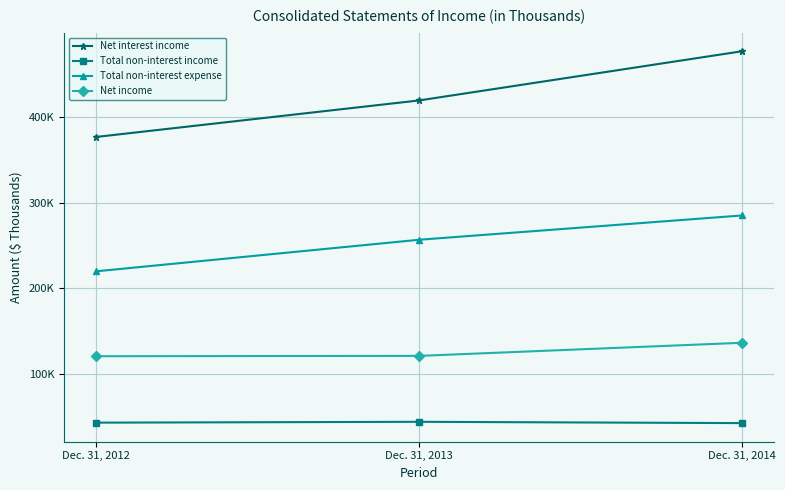

Is it true that Net interest income equals 476965 at Dec. 31, 2014?

True